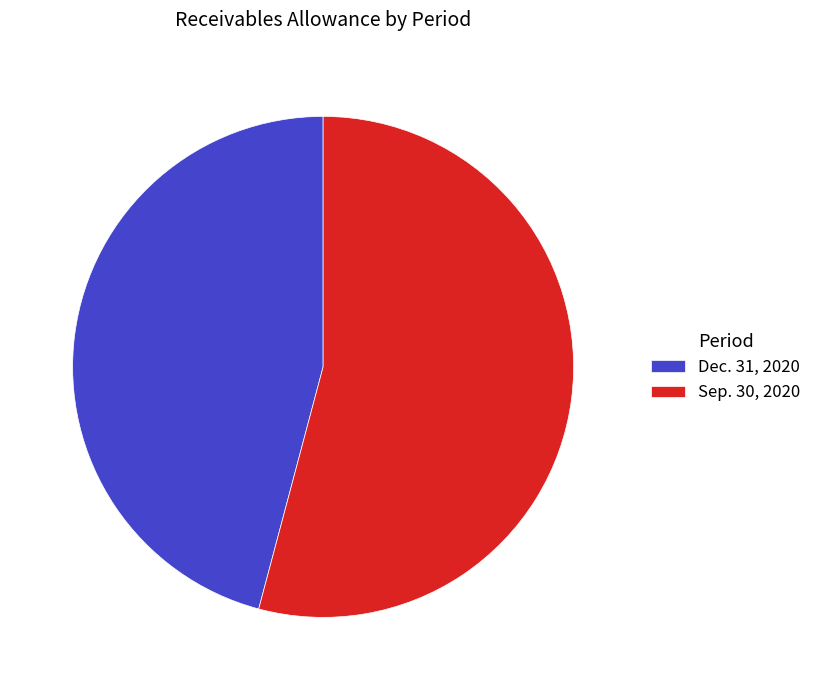

Rank the categories by value from lowest to highest.

Dec. 31, 2020, Sep. 30, 2020